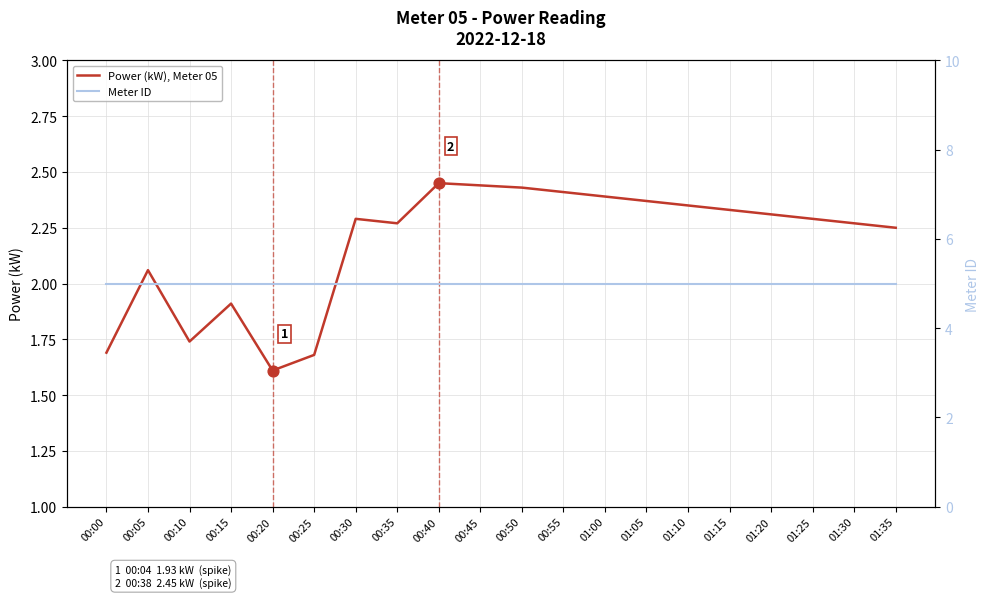

What are all the series names shown in the legend?

Power (kW), Meter 05, Meter ID